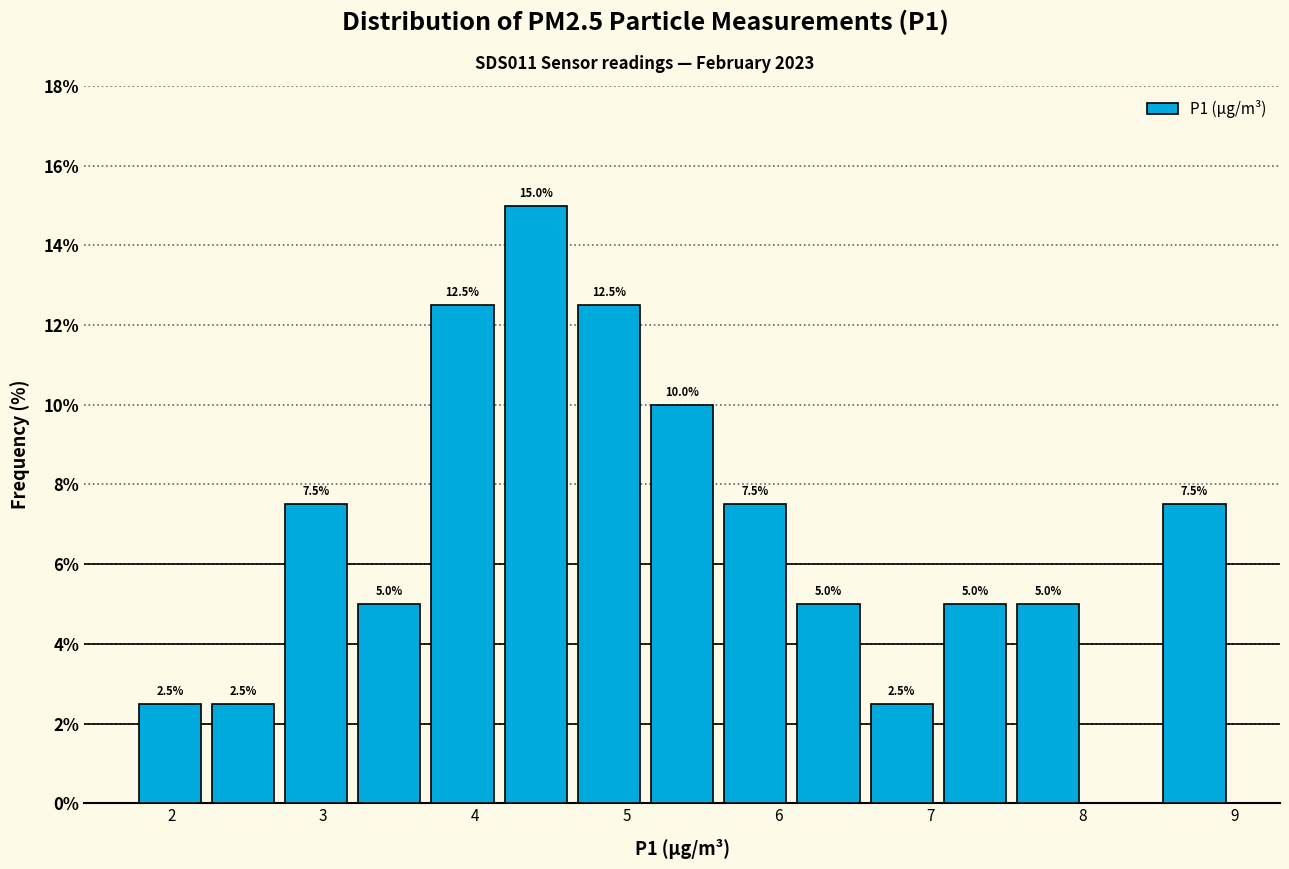

Over which range of the x-axis is the bar tallest?

4.2 to 4.6